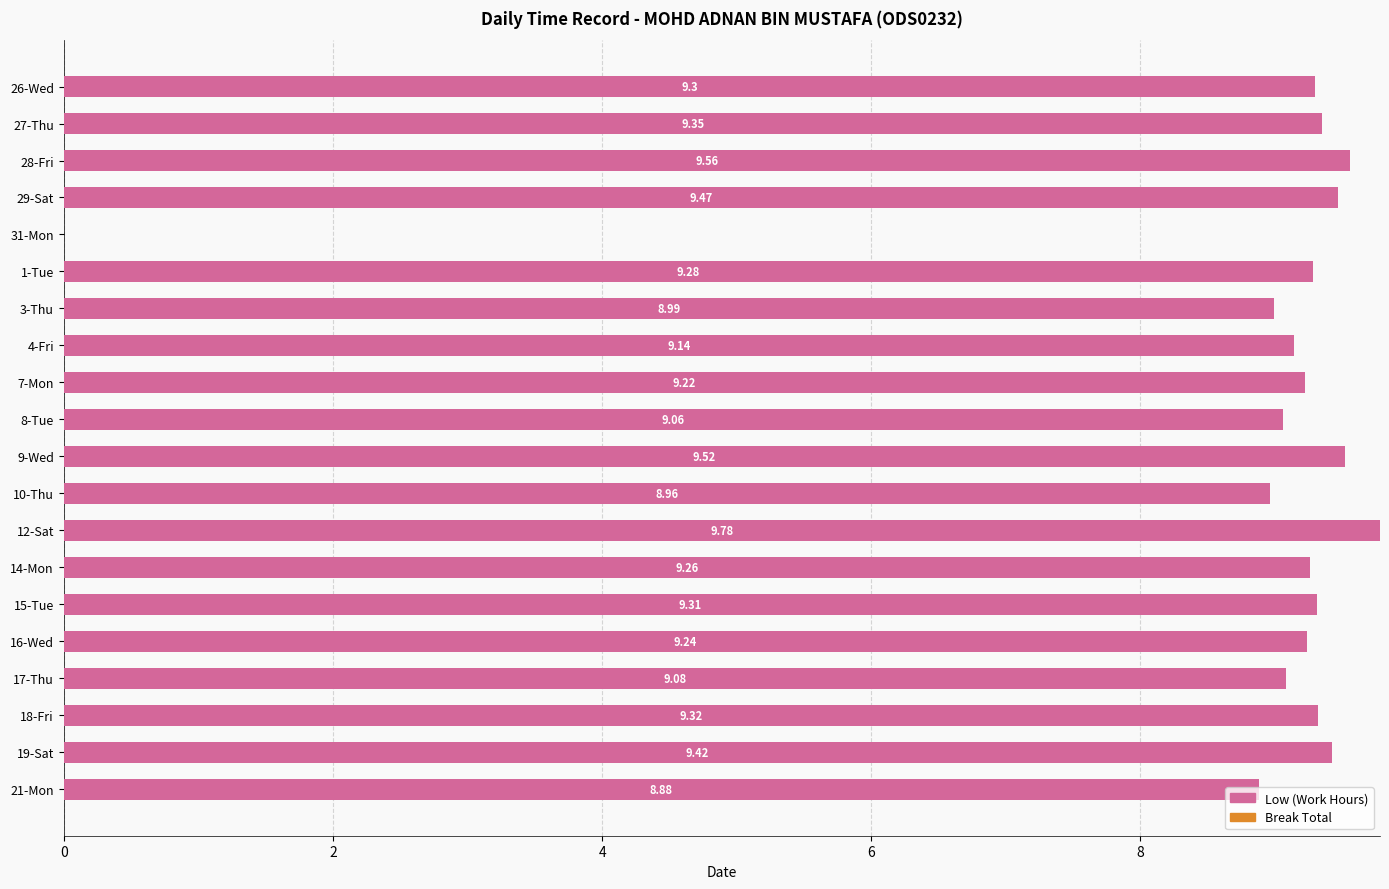

What is the ratio of the value at 19-Sat to the value at 17-Thu?

1.0